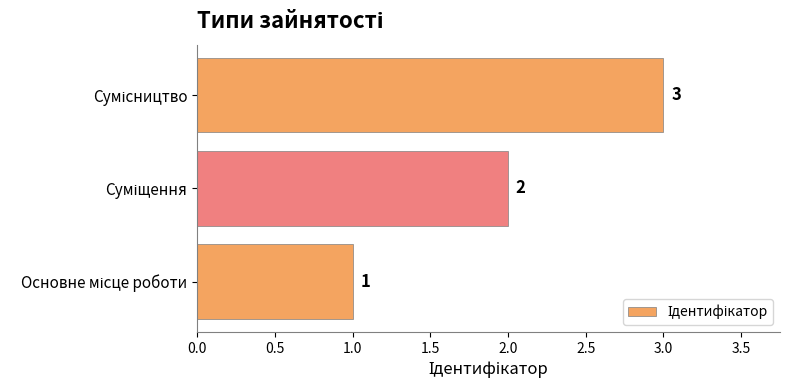

What is the sum of all values?

6